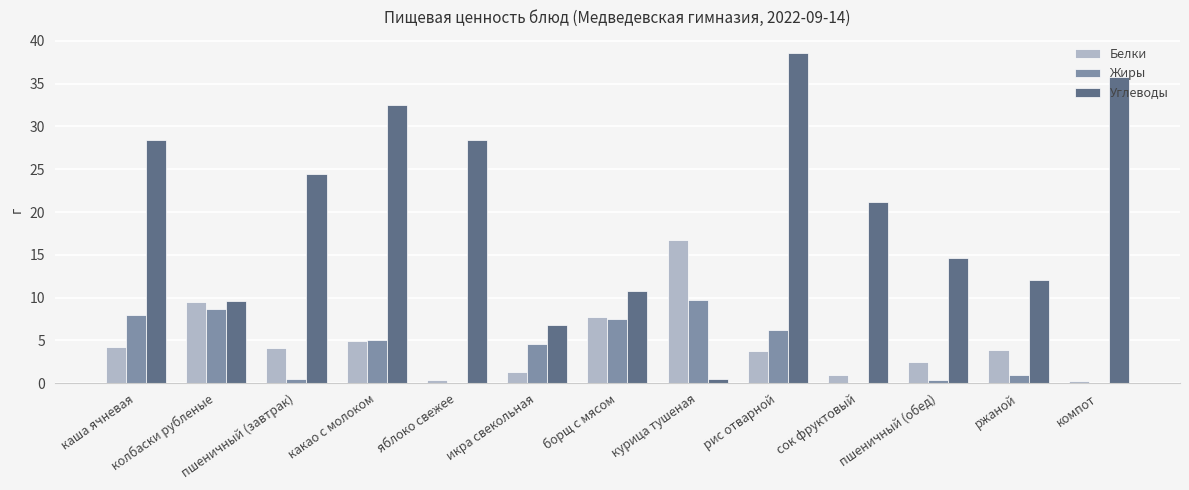

The Углеводы series shows 56.6 at какао с молоком. True or false?

False